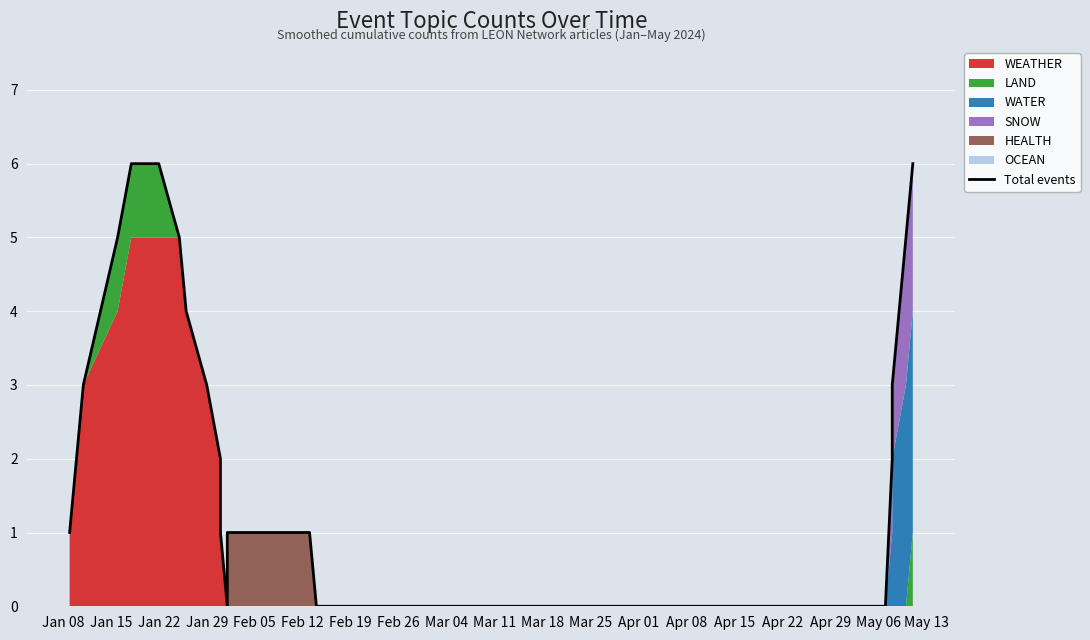

What is the greatest value displayed?

6